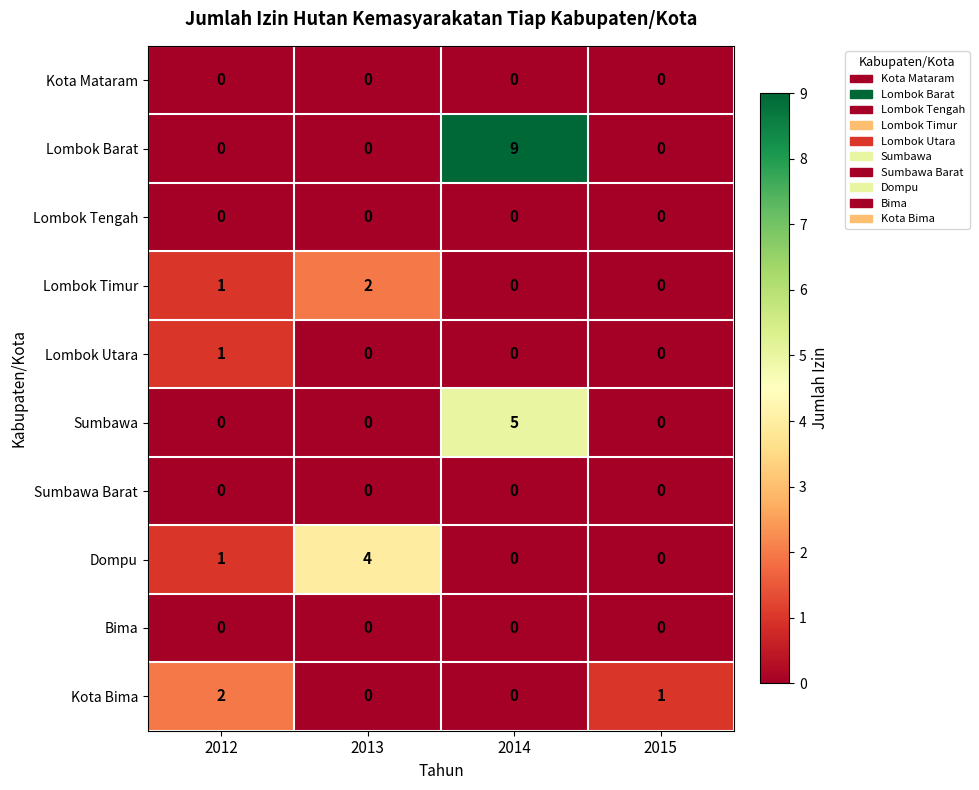

Between 2012 and 2013, which series saw the biggest shift?

Dompu